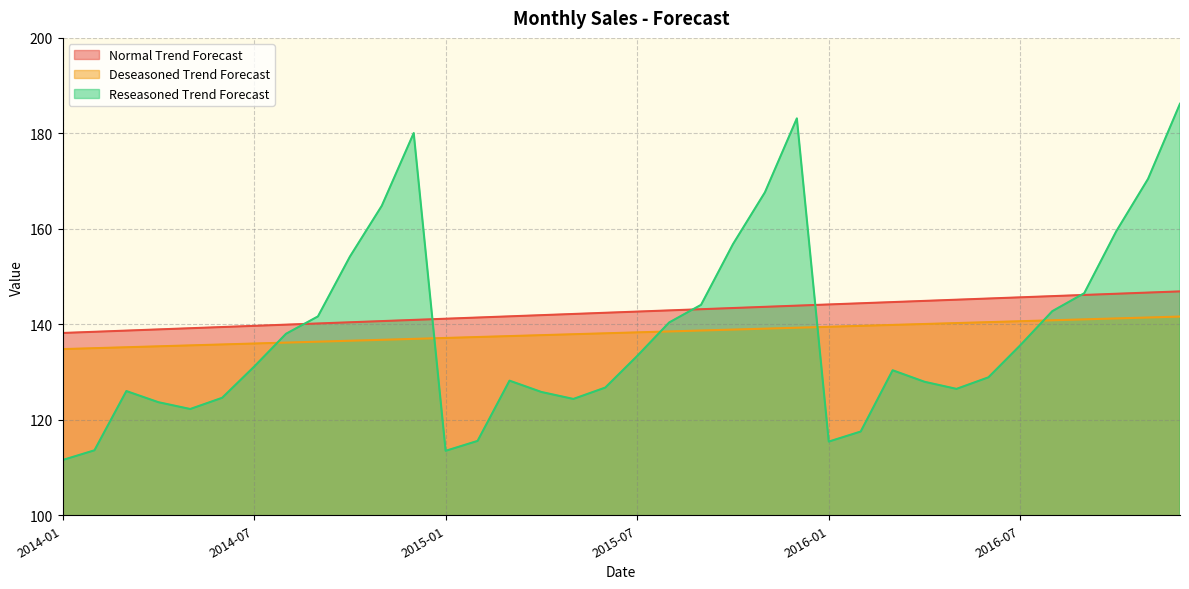

What is the minimum value shown in the chart?

111.6